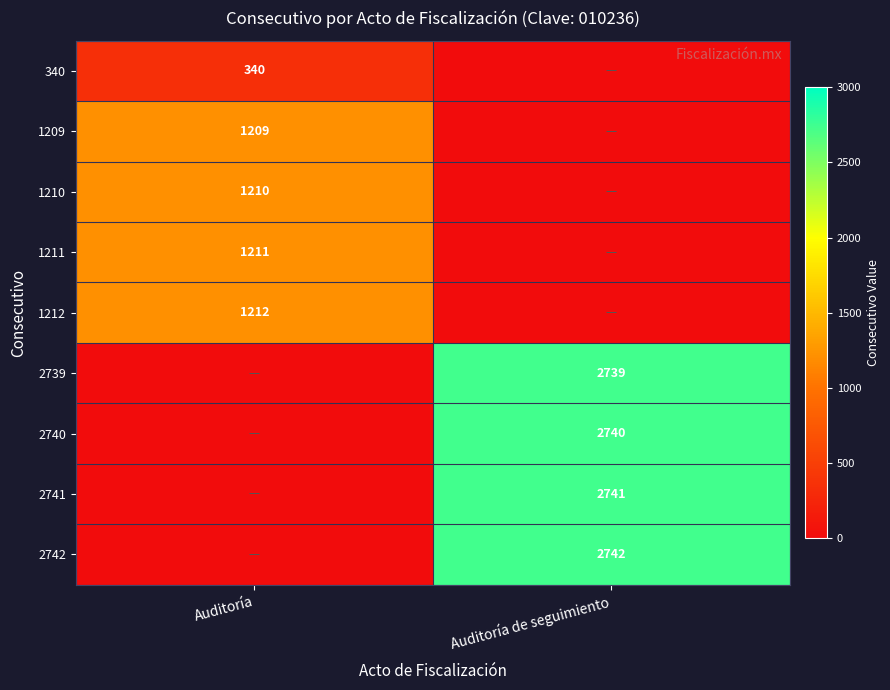

How many data points does each series have?

2